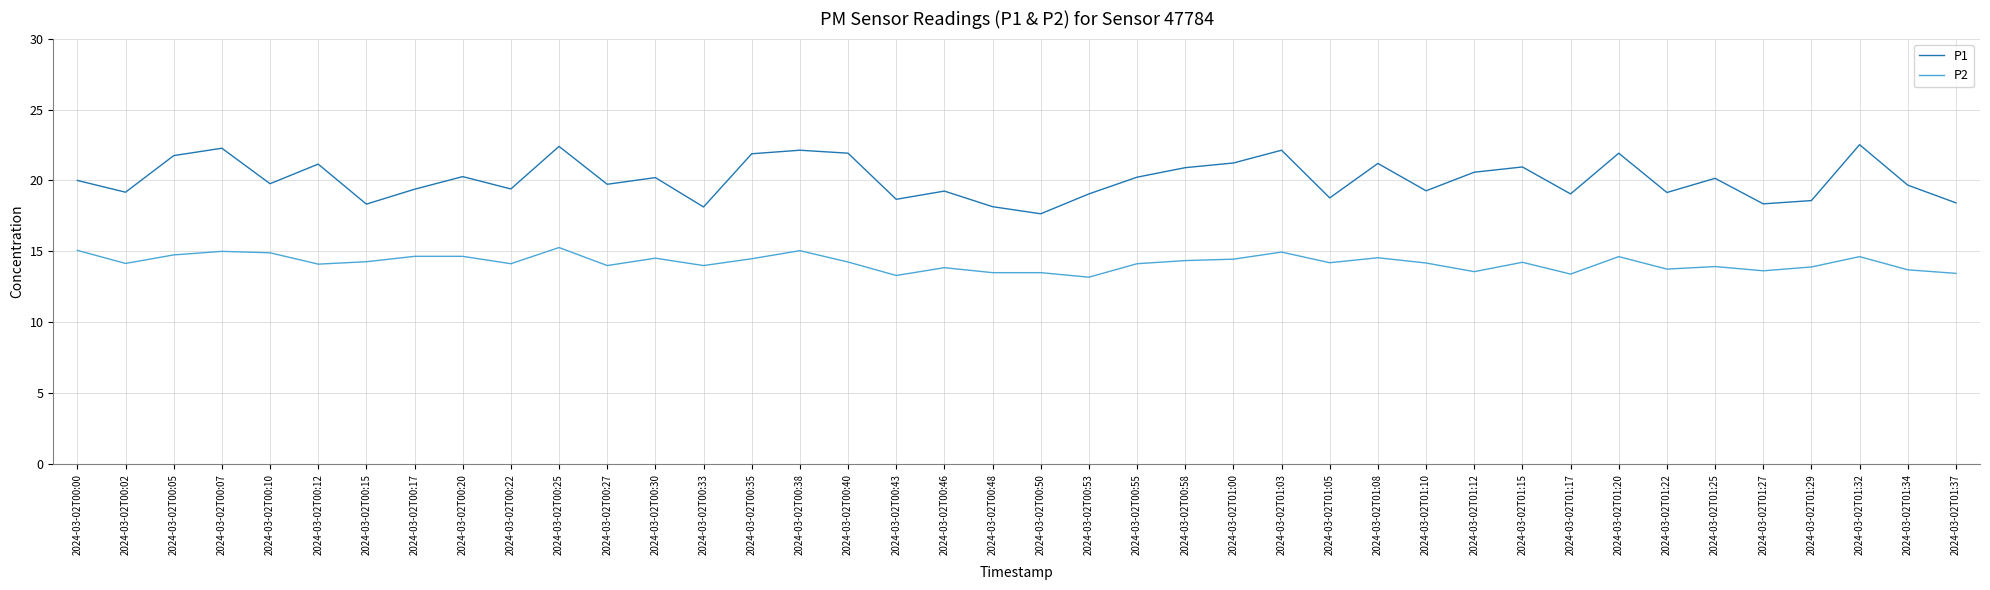

Rank the series at 2024-03-02T01:00 from lowest to highest value.

P2, P1